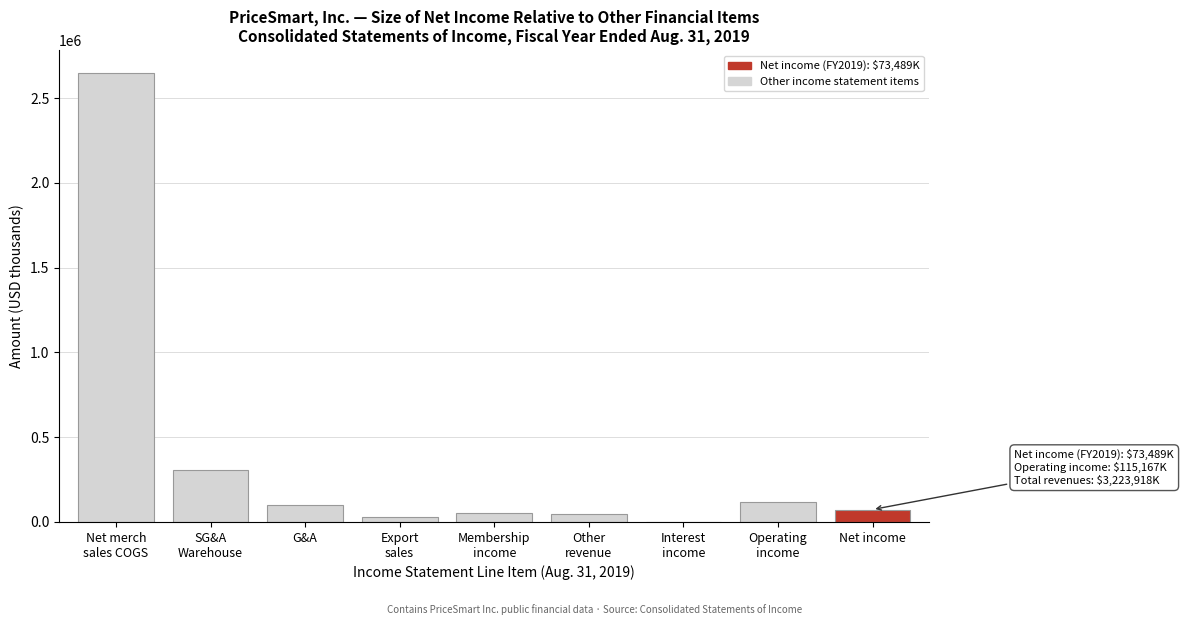

True or false: the data shows 101432 at G&A.

True